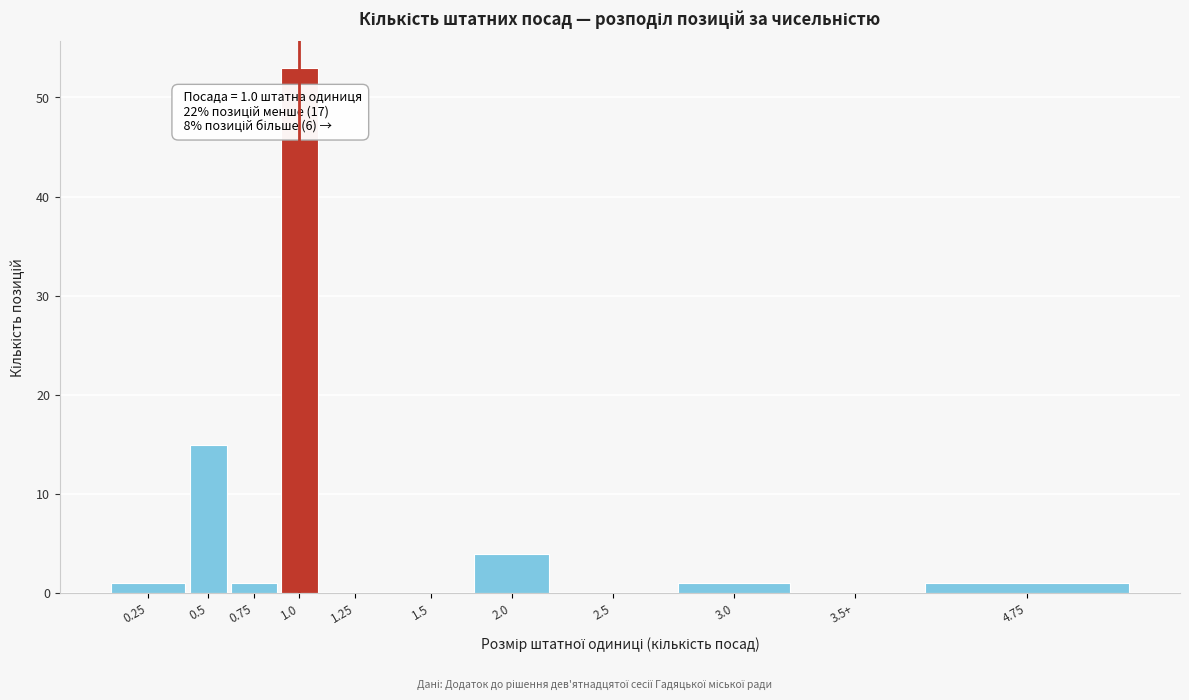

Reading left to right, extract all data points from this chart.

0.25=1	0.5=15	0.75=1	1.0=53	1.25=0	1.5=0	2.0=4	2.5=0	3.0=1	3.5+=0	4.75=1